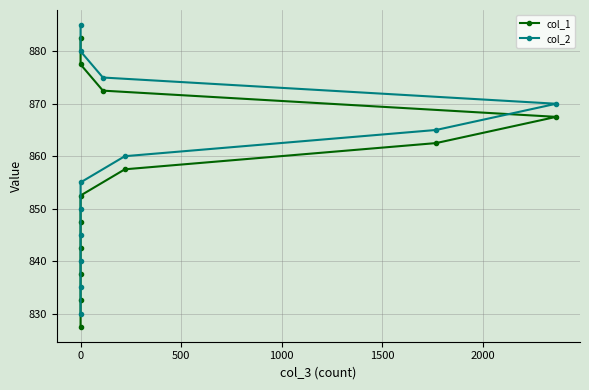

Reading left to right, transcribe all the data shown in this chart.

col_1: 827.5	832.5	837.5	842.5	847.5	852.5	857.5	862.5	867.5	872.5	877.5	882.5
col_2: 830.0	835.0	840.0	845.0	850.0	855.0	860.0	865.0	870.0	875.0	880.0	885.0